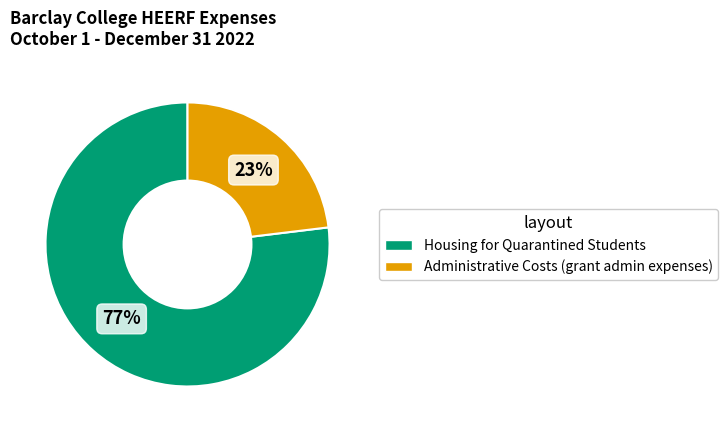

Is it true that Housing for Quarantined Students is 77% of the pie?

True